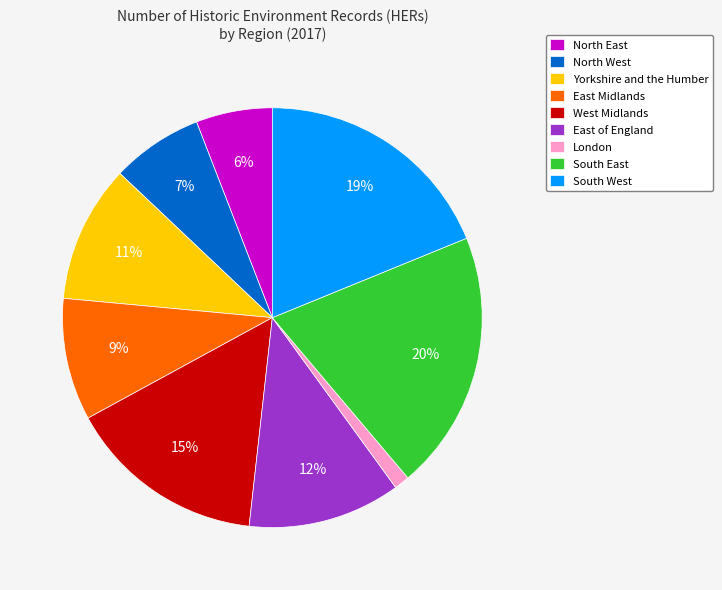

Which has a higher value, London or East Midlands?

East Midlands